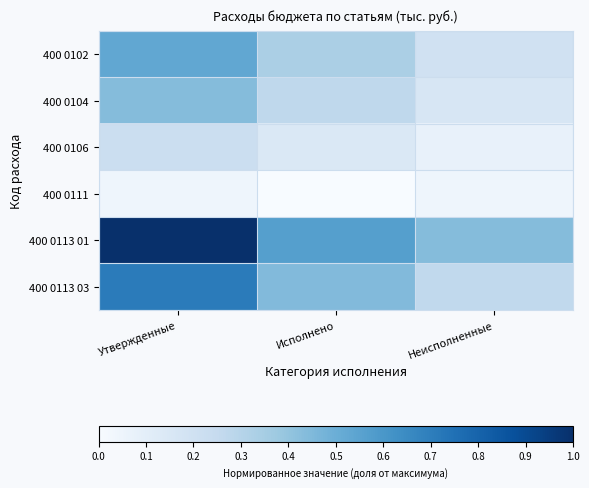

Reading left to right, what are all the values shown in this chart?

400 0102: Утвержденные=0.5	Исполнено=0.3	Неисполненные=0.2
400 0104: Утвержденные=0.4	Исполнено=0.3	Неисполненные=0.2
400 0106: Утвержденные=0.2	Исполнено=0.1	Неисполненные=0.1
400 0111: Утвержденные=0.0	Исполнено=0.0	Неисполненные=0.0
400 0113 01: Утвержденные=1.0	Исполнено=0.6	Неисполненные=0.4
400 0113 03: Утвержденные=0.7	Исполнено=0.4	Неисполненные=0.3